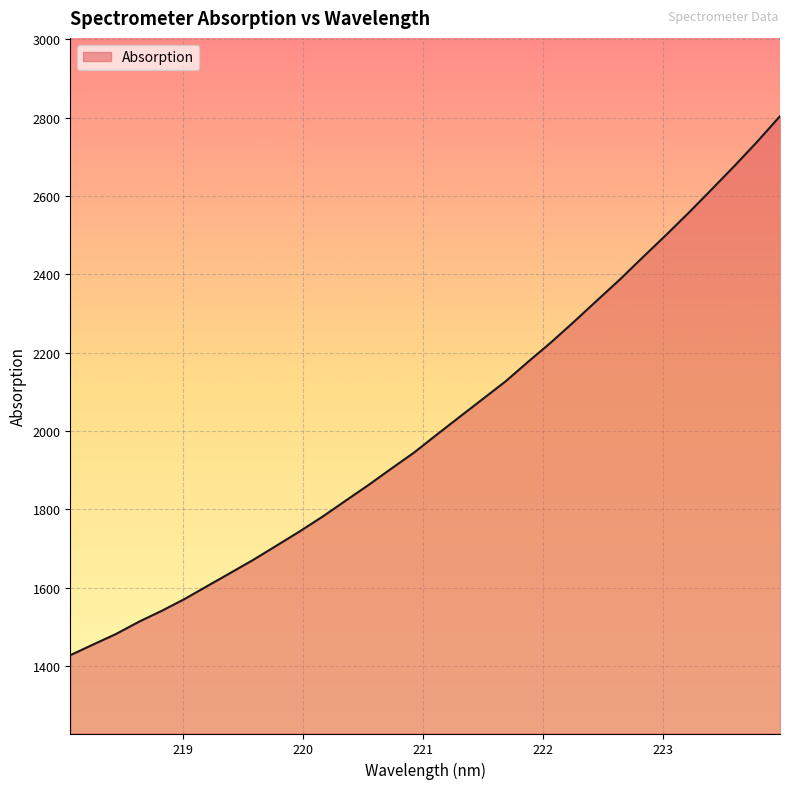

What is the difference between the maximum and minimum values?

1376.5